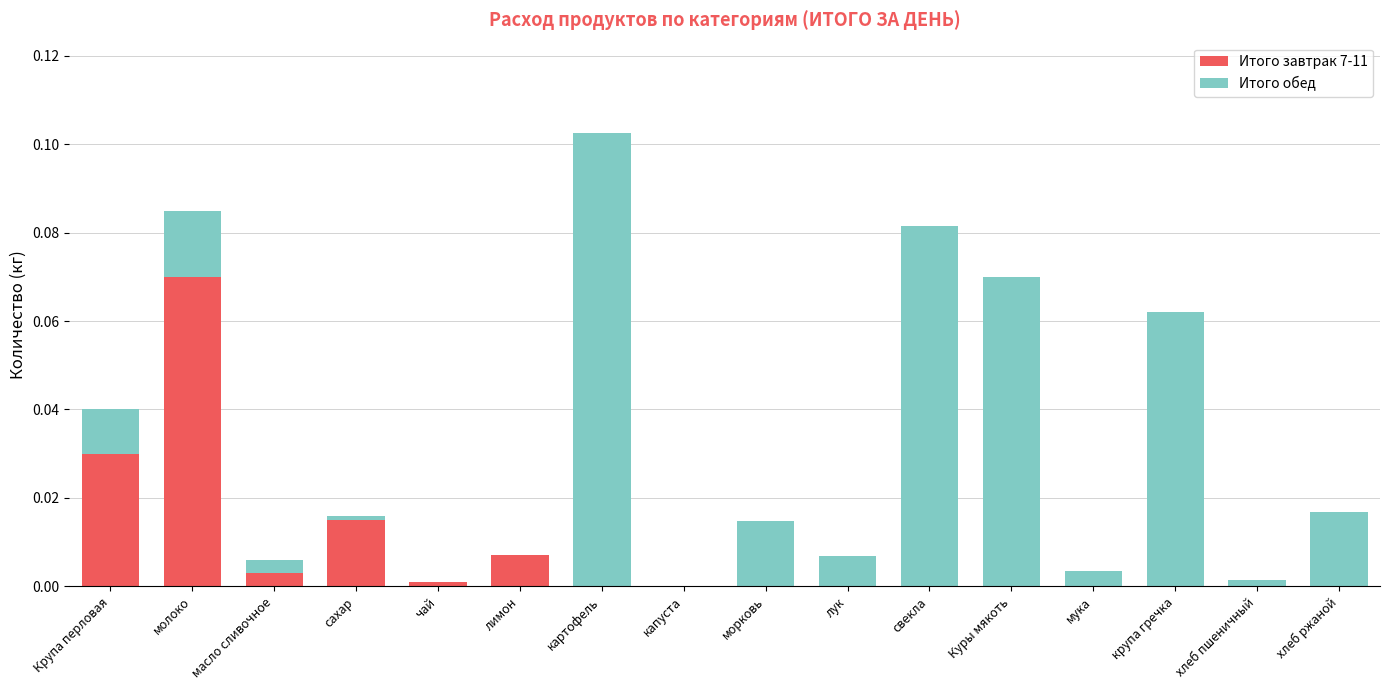

At which category is the sum across all series the highest?

картофель